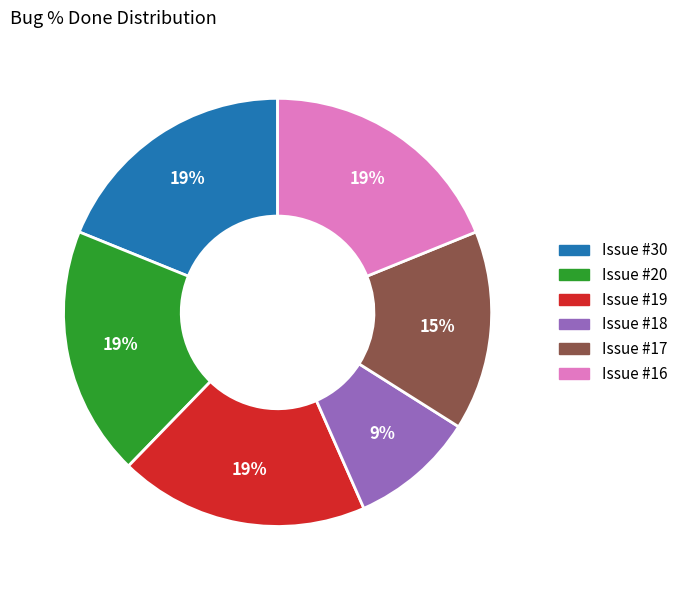

How many segments does this pie chart have?

6